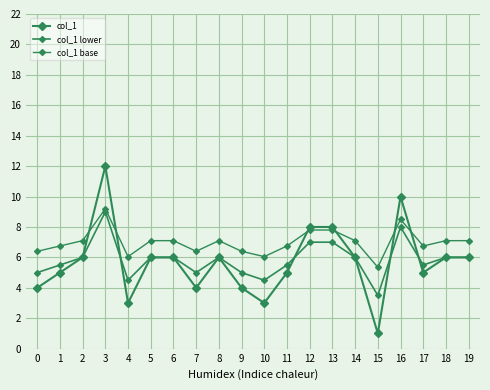

Rank the categories by col_1 base value from highest to lowest.

3, 16, 12, 13, 2, 5, 6, 8, 14, 18, 19, 1, 11, 17, 0, 7, 9, 4, 10, 15